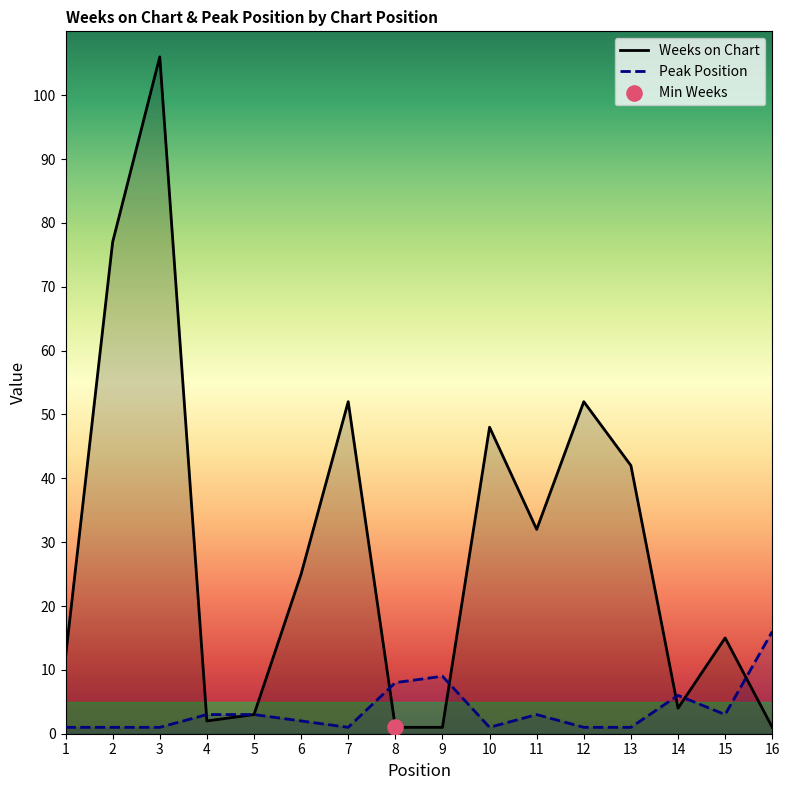

Which series has the largest Y range (max minus min)?

Weeks on Chart